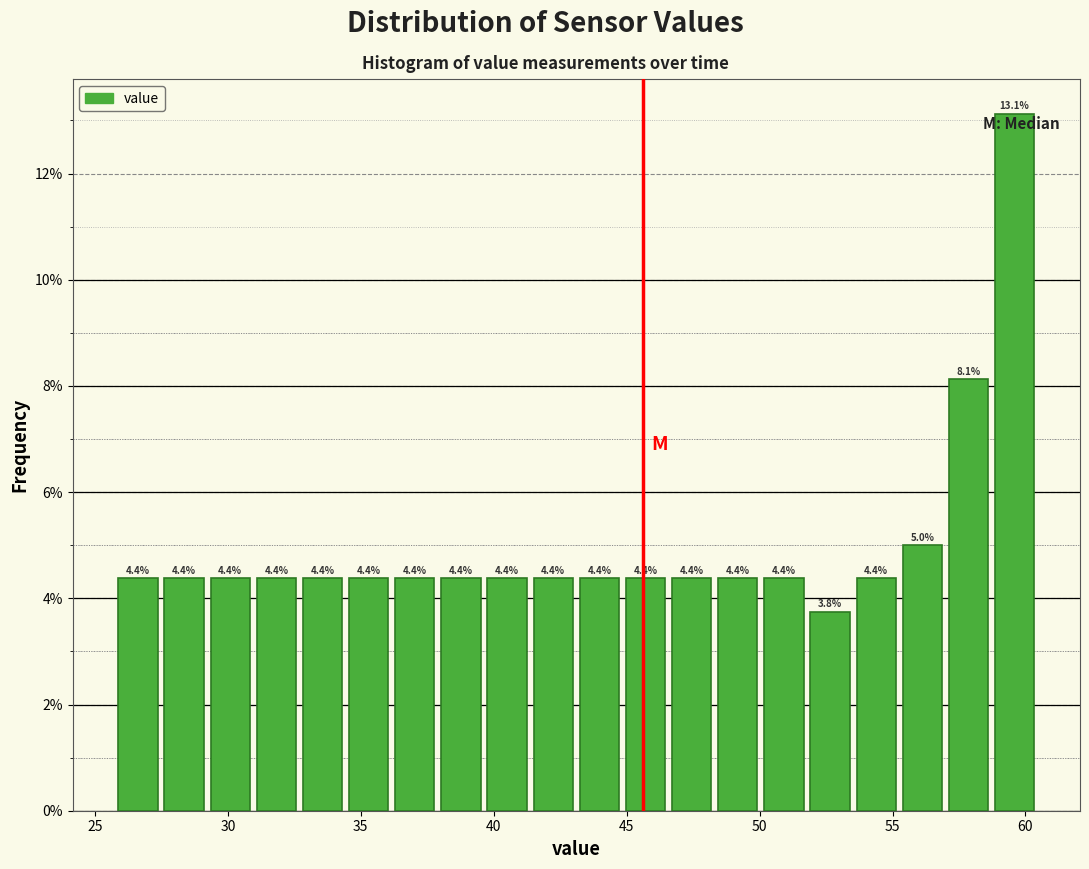

Around what value on the x-axis is the tallest bar? Give the approximate position of its centre, as read against the axis.

59.5